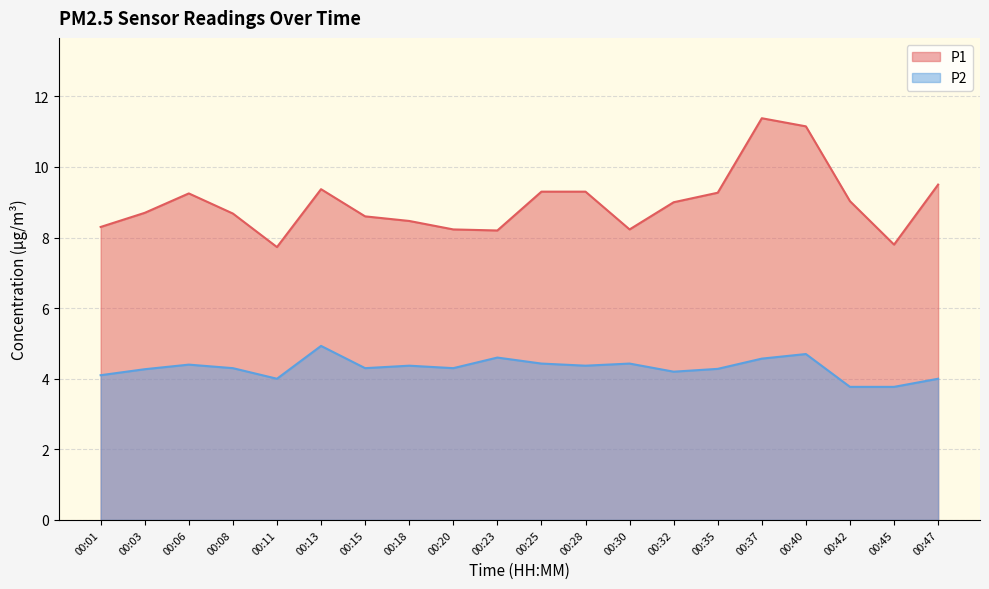

What is the average value of the P2 series?

4.3